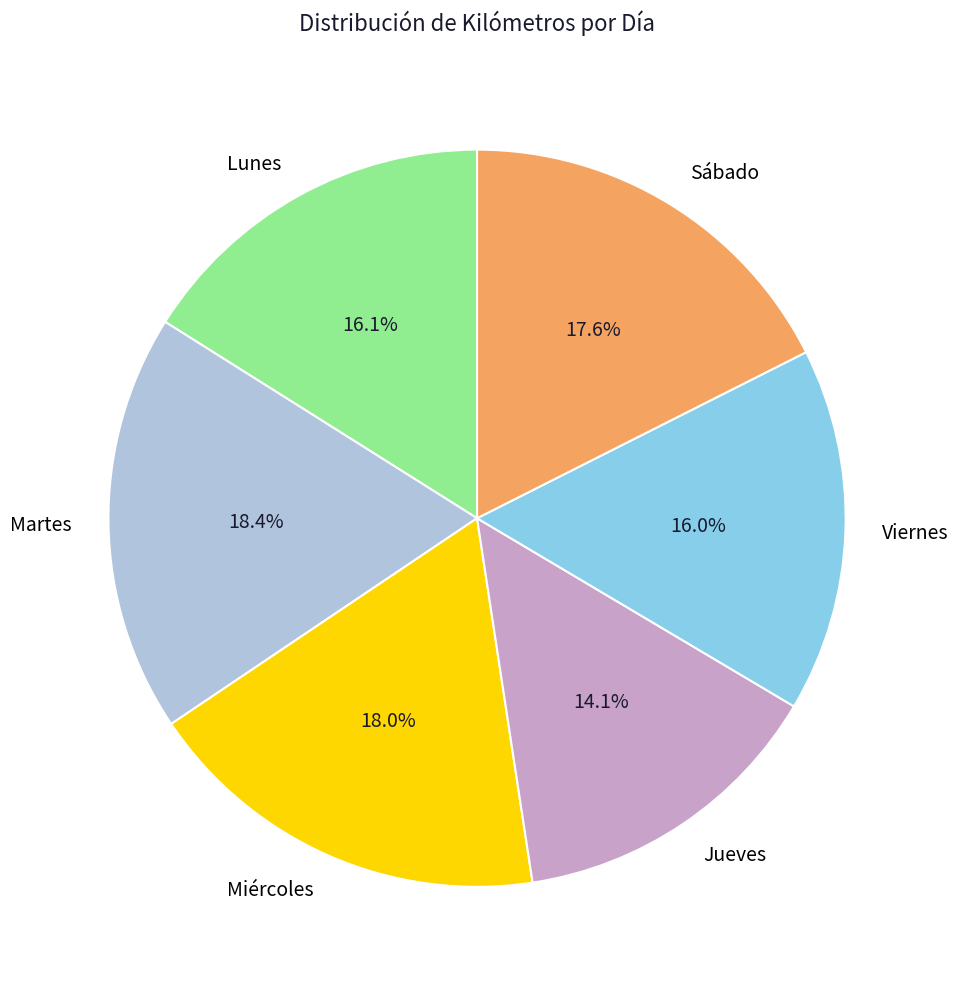

What percentage is the Miércoles slice, to the nearest percent?

18%